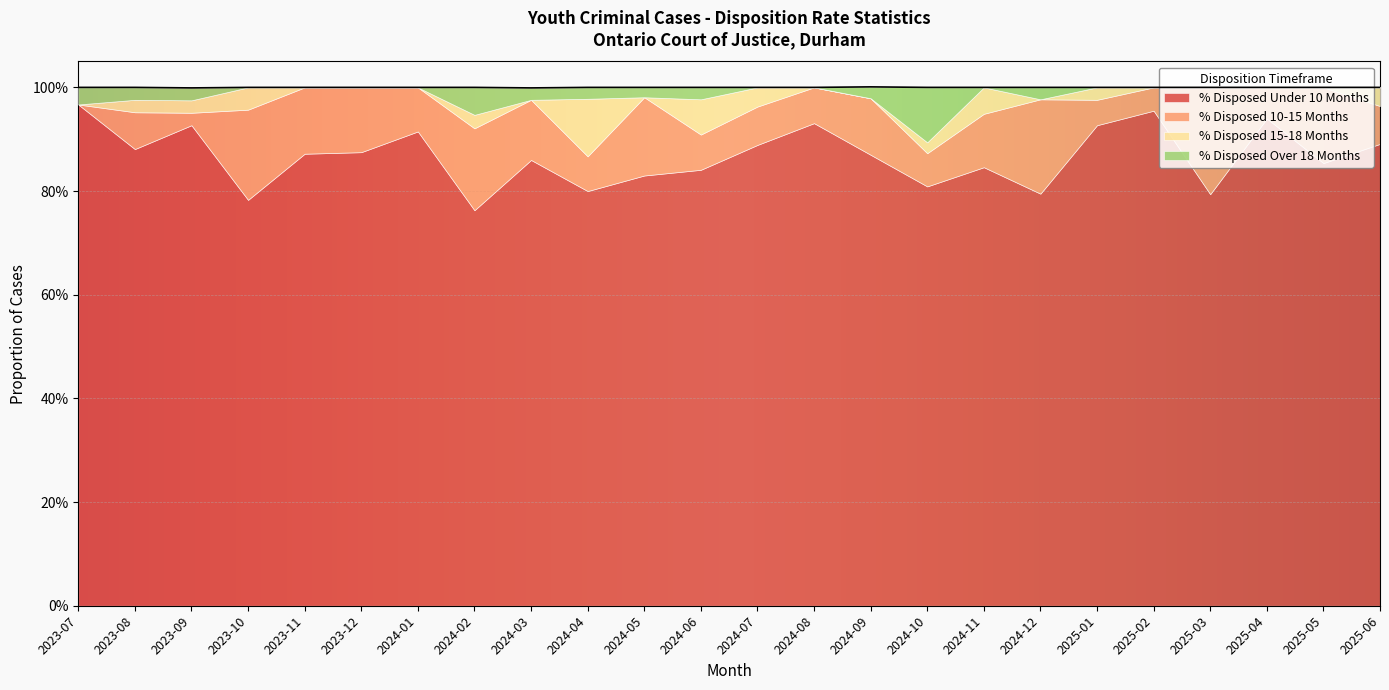

Where is the first local maximum for % Disposed 15-18 Months?

2023-10